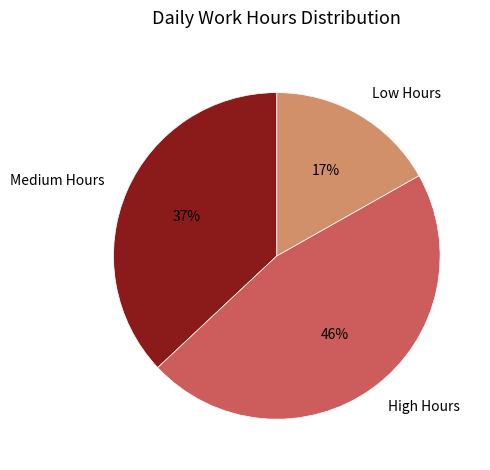

Between High Hours and Low Hours, which is larger?

High Hours